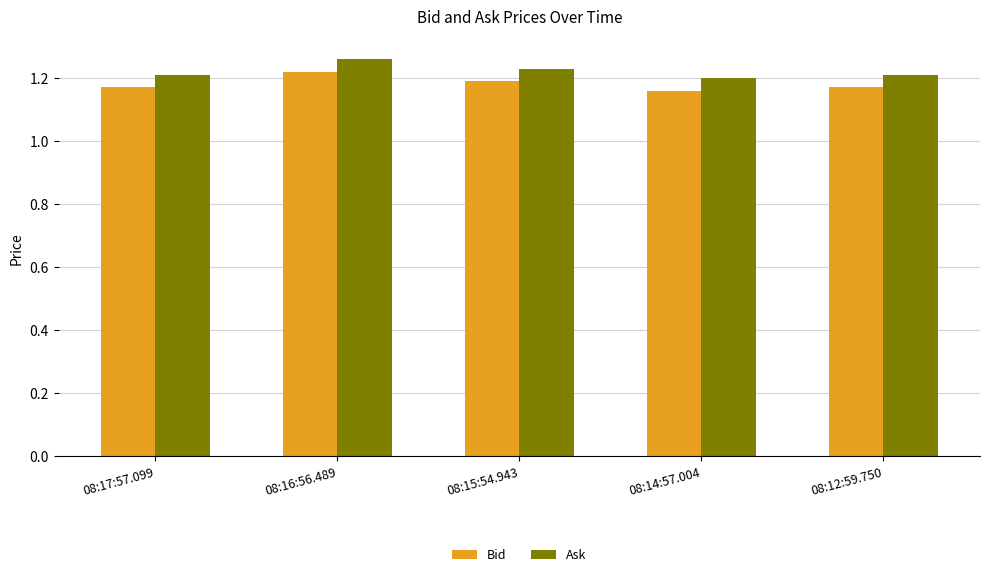

How many Ask values are between 1 and 2?

5